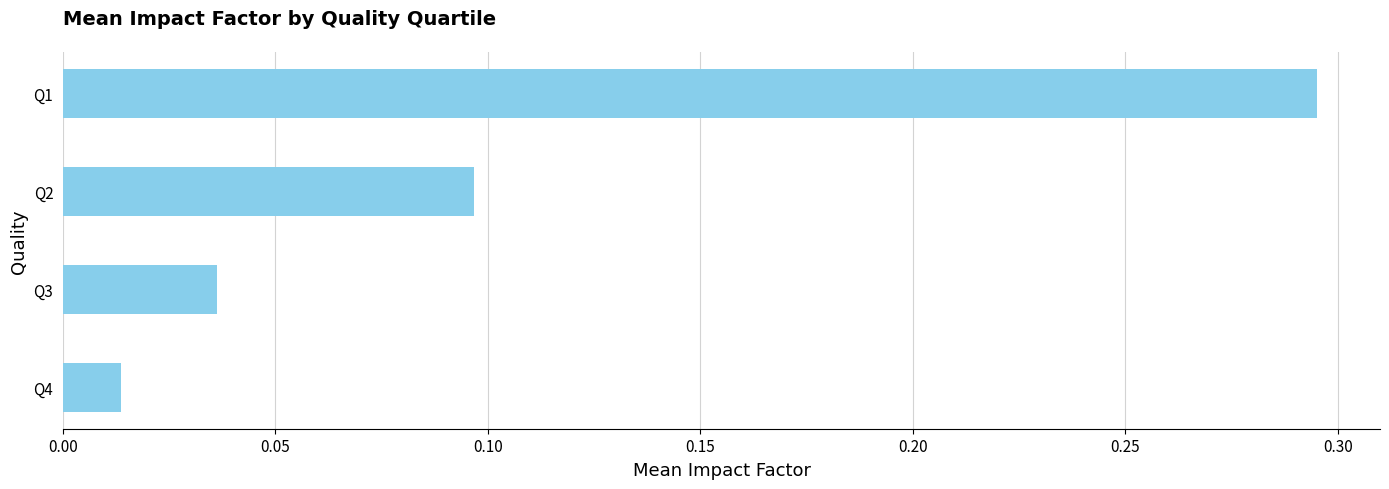

What is the change in value from Q1 to Q4?

-0.3